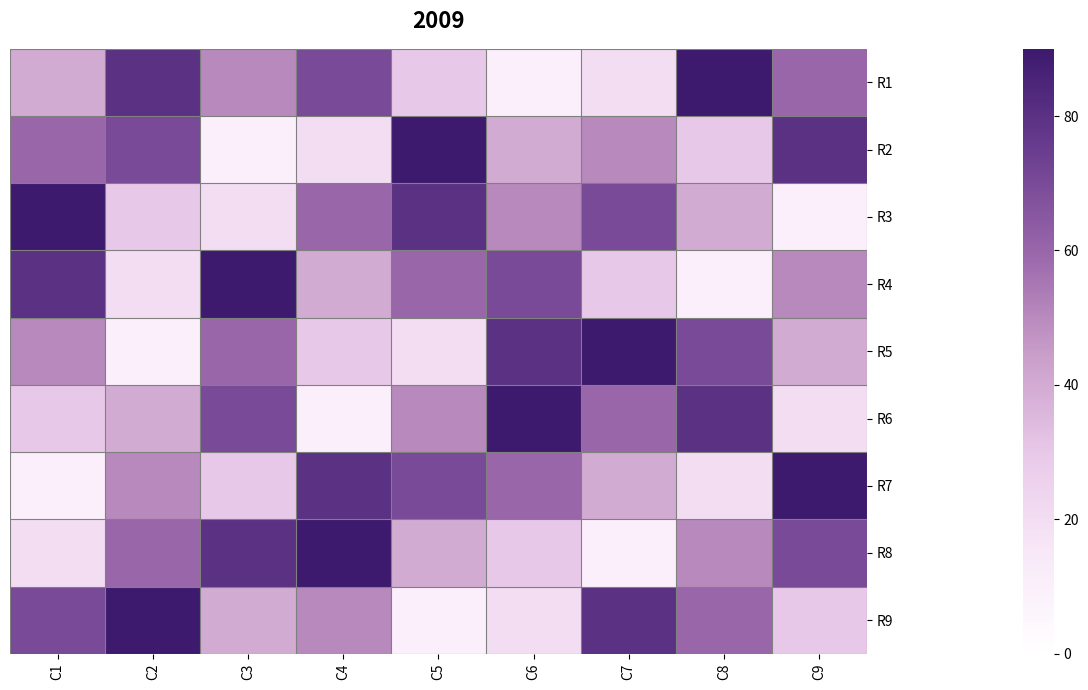

Reading left to right, what are all the values shown in this chart?

R1: C1=4	C2=8	C3=5	C4=7	C5=3	C6=1	C7=2	C8=9	C9=6
R2: C1=6	C2=7	C3=1	C4=2	C5=9	C6=4	C7=5	C8=3	C9=8
R3: C1=9	C2=3	C3=2	C4=6	C5=8	C6=5	C7=7	C8=4	C9=1
R4: C1=8	C2=2	C3=9	C4=4	C5=6	C6=7	C7=3	C8=1	C9=5
R5: C1=5	C2=1	C3=6	C4=3	C5=2	C6=8	C7=9	C8=7	C9=4
R6: C1=3	C2=4	C3=7	C4=1	C5=5	C6=9	C7=6	C8=8	C9=2
R7: C1=1	C2=5	C3=3	C4=8	C5=7	C6=6	C7=4	C8=2	C9=9
R8: C1=2	C2=6	C3=8	C4=9	C5=4	C6=3	C7=1	C8=5	C9=7
R9: C1=7	C2=9	C3=4	C4=5	C5=1	C6=2	C7=8	C8=6	C9=3